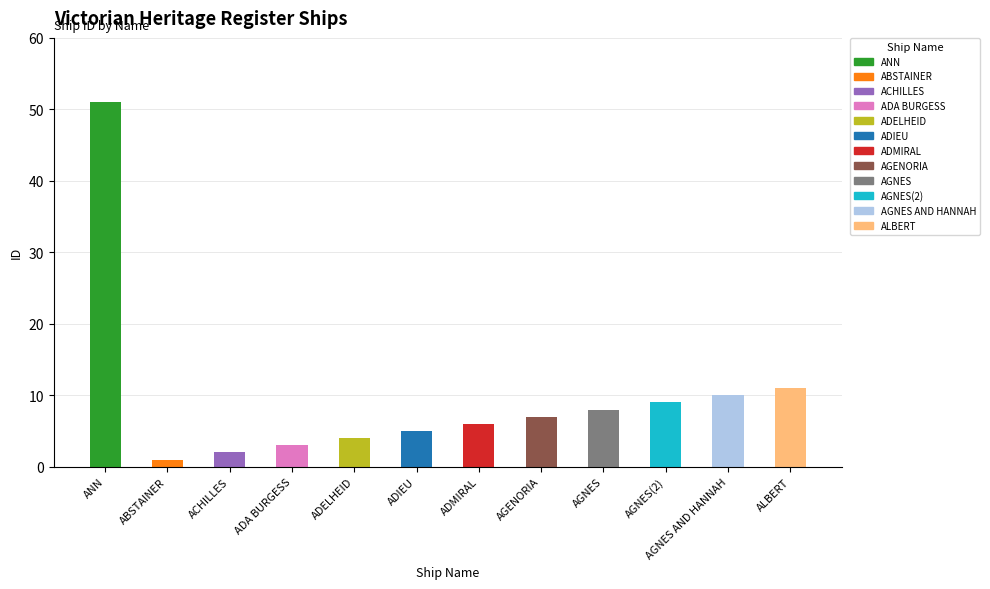

What is the label of the 8th bar from the left?

AGENORIA